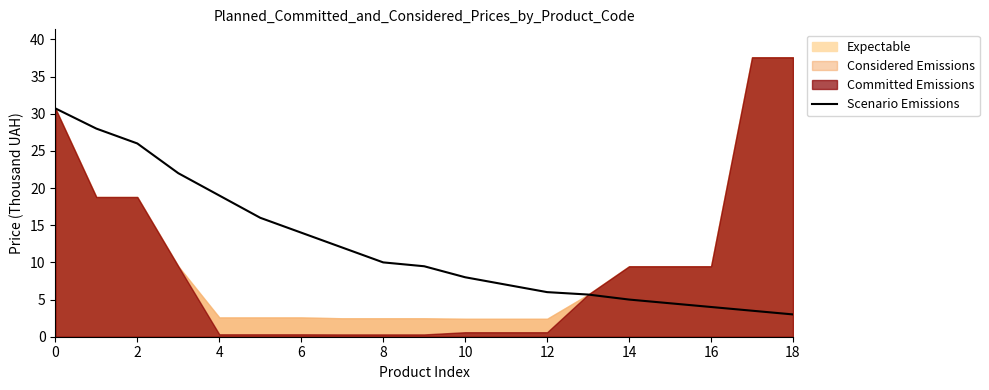

Reading left to right, extract all data points from this chart.

30.7	28.0	26.0	22.0	19.0	16.0	14.0	12.0	10.0	9.5	8.0	7.0	6.0	5.7	5.0	4.5	4.0	3.5	3.0